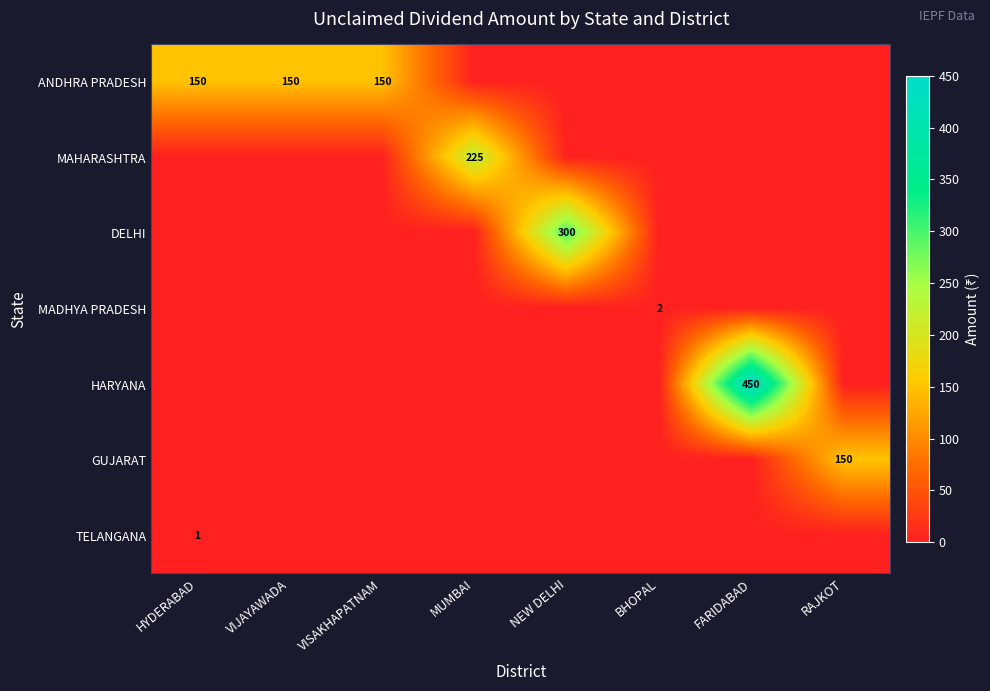

The value of ANDHRA PRADESH at VIJAYAWADA is 150. True or false?

True